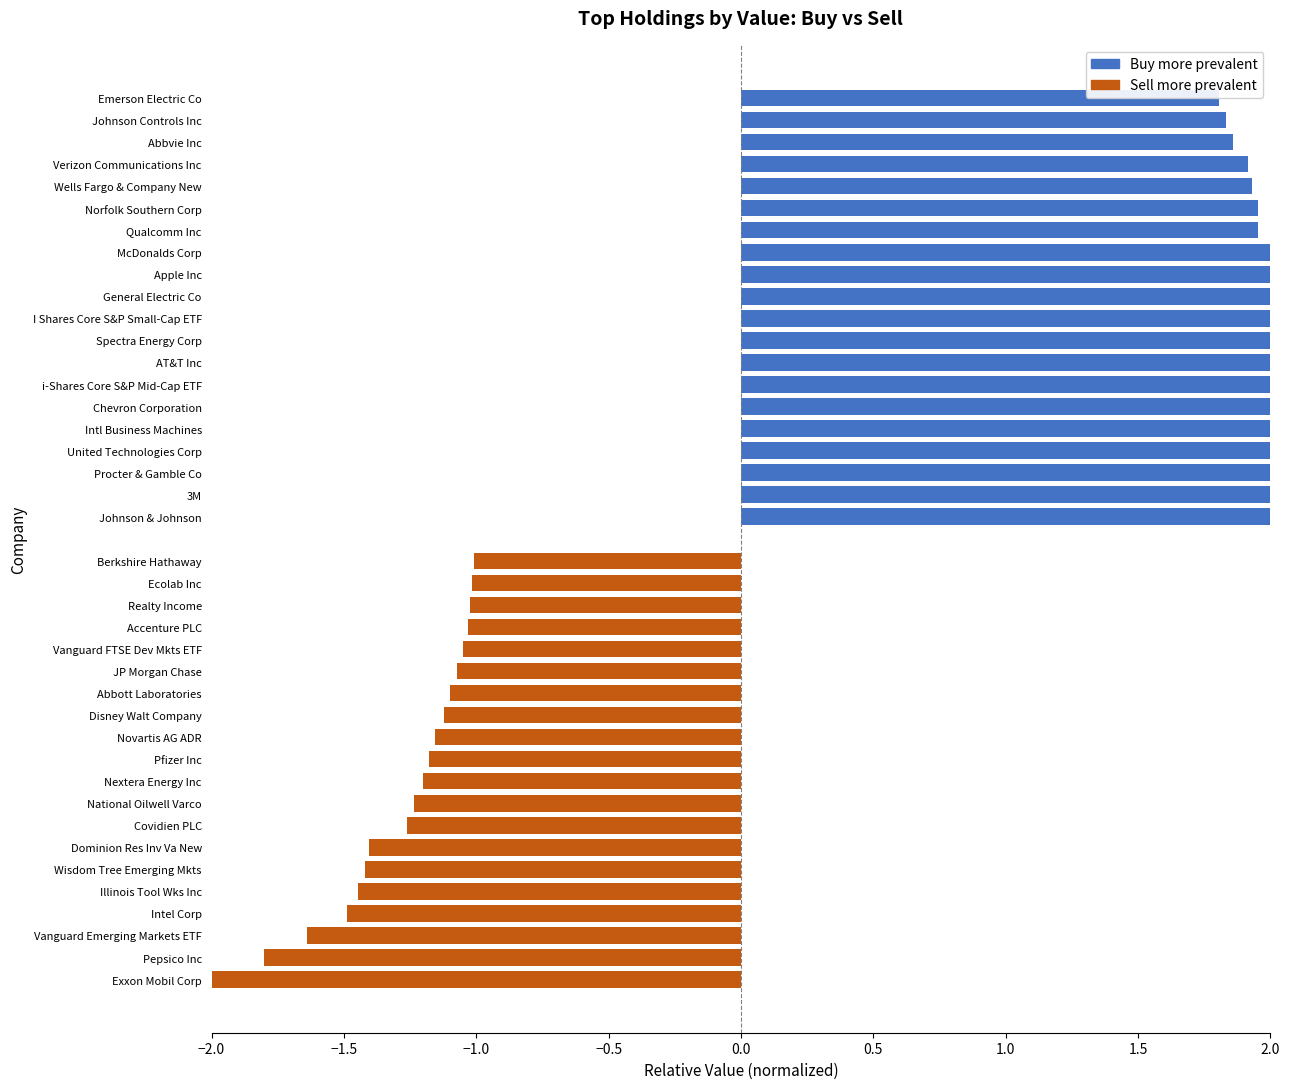

What is the sum of all Buy (high value) values?

42.8